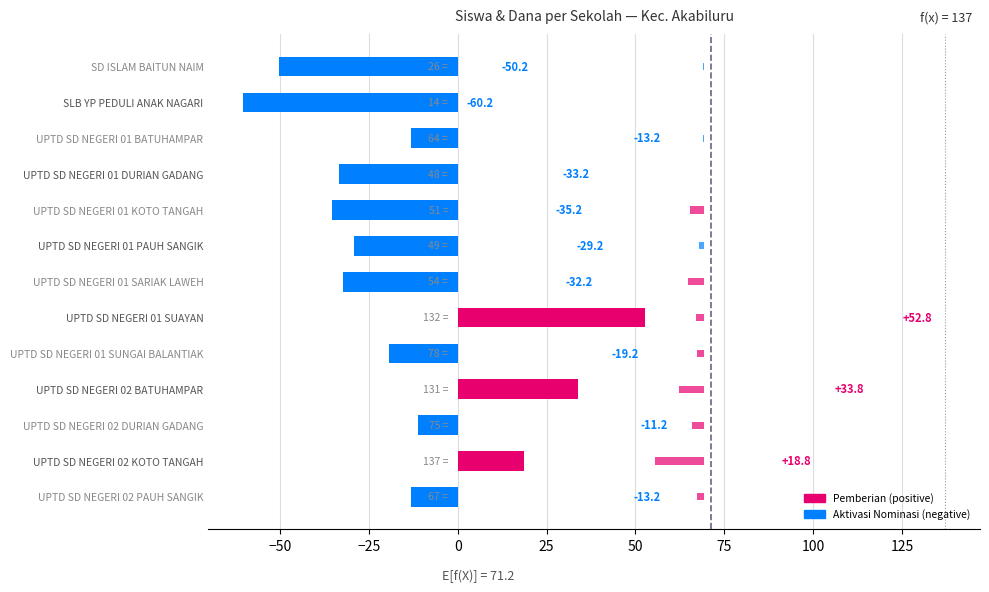

Reading right to left, extract all data points from this chart.

Pemberian: -13.2	18.8	-11.2	33.8	-19.2	52.8	-32.2	-29.2	-35.2	-33.2	-13.2	-60.2	-50.2
Aktivasi: -1.8	-13.8	-3.3	-6.9	-1.8	-2.1	-4.5	-1.5	-3.9	0.0	-0.3	0.0	-0.3